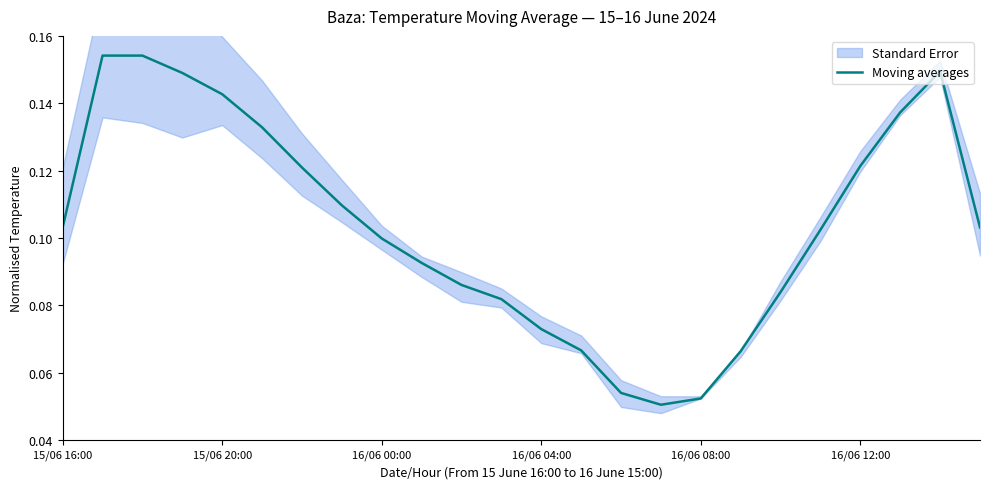

Is it true that Moving averages equals 0.0 at 16/06 00:00?

False